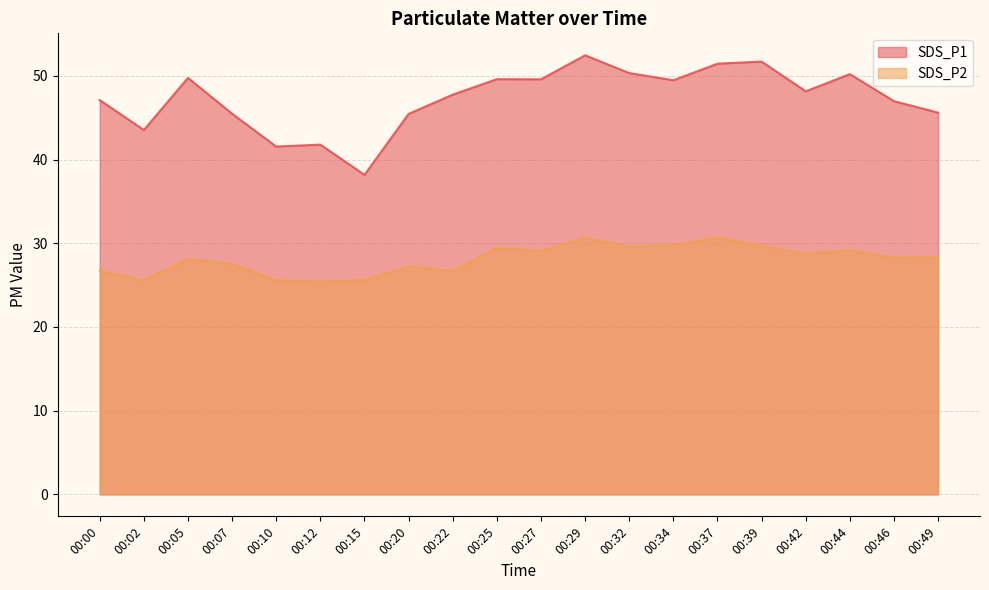

The value of SDS_P2 at 00:12 is 25.4. True or false?

True